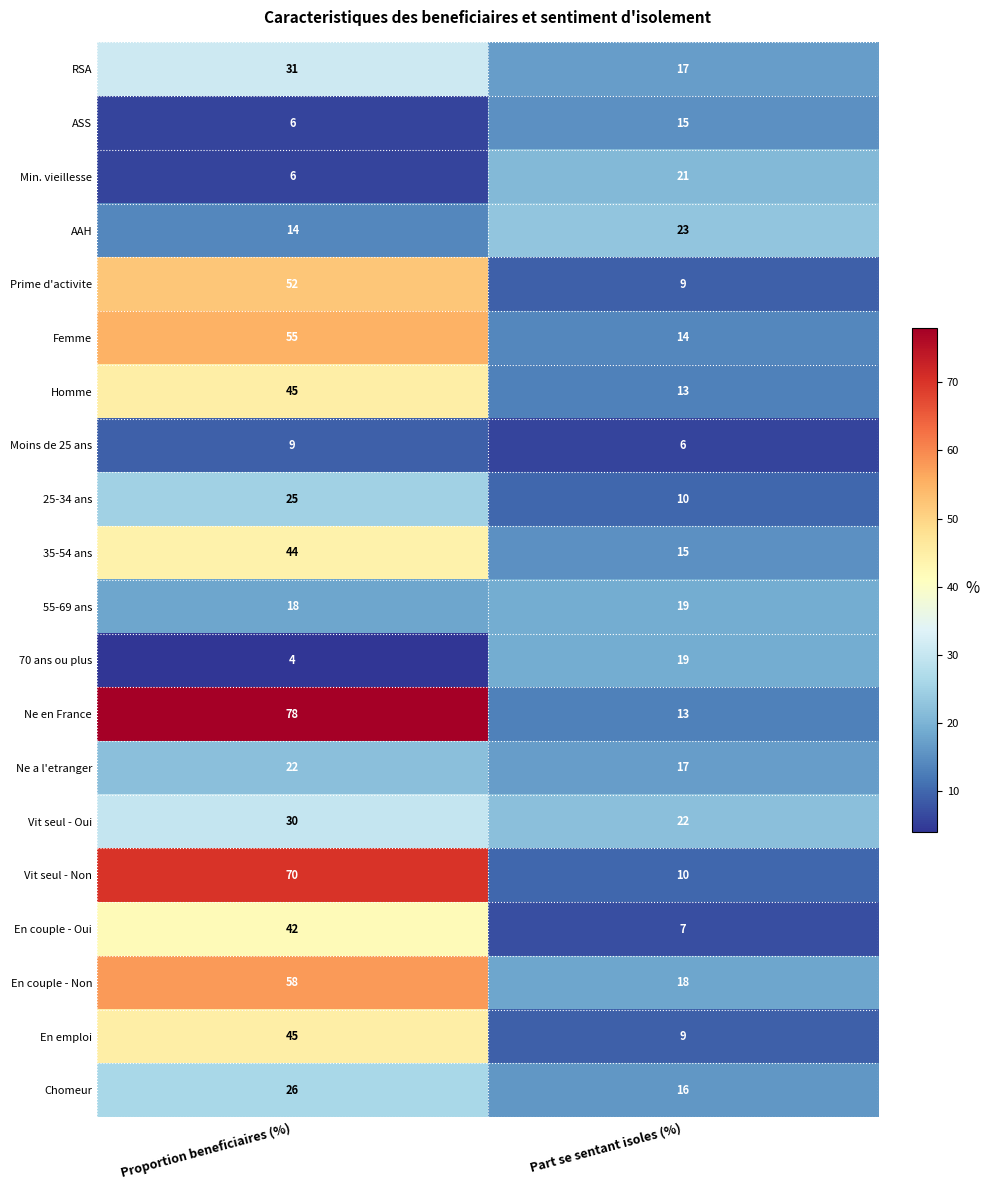

At which category is the sum across all series the highest?

Proportion beneficiaires (%)